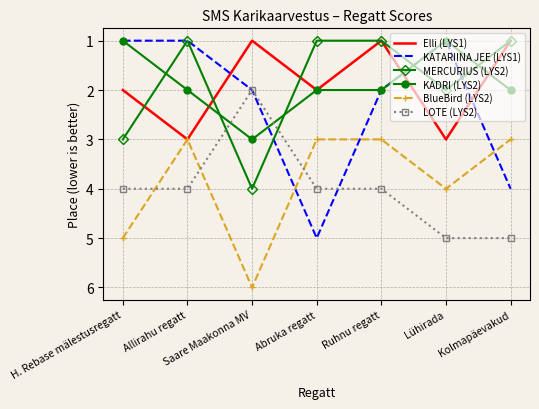

What is the difference between the maximum and minimum values in the BlueBird (LYS2) series?

3